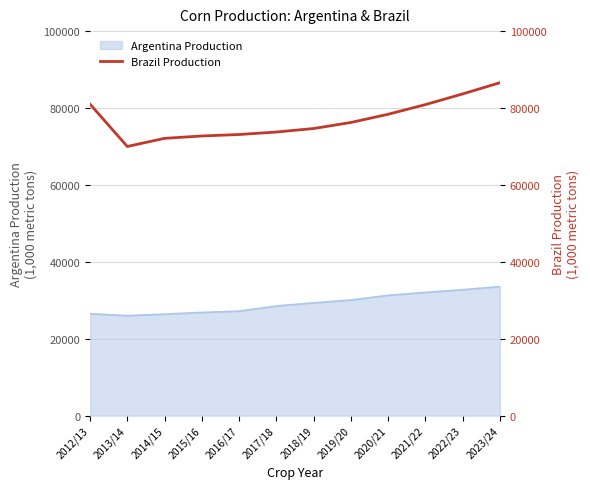

Reading left to right, extract all data points from this chart.

81000	70000	72112	72727	73109	73755	74667	76242	78375	80891	83670	86586